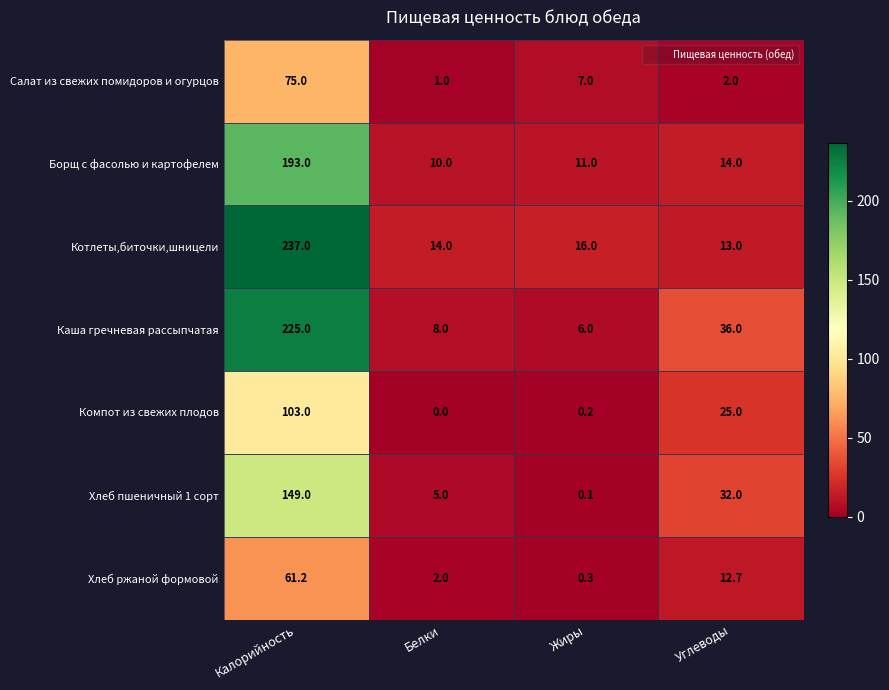

At which category is the sum across all series the highest?

Калорийность